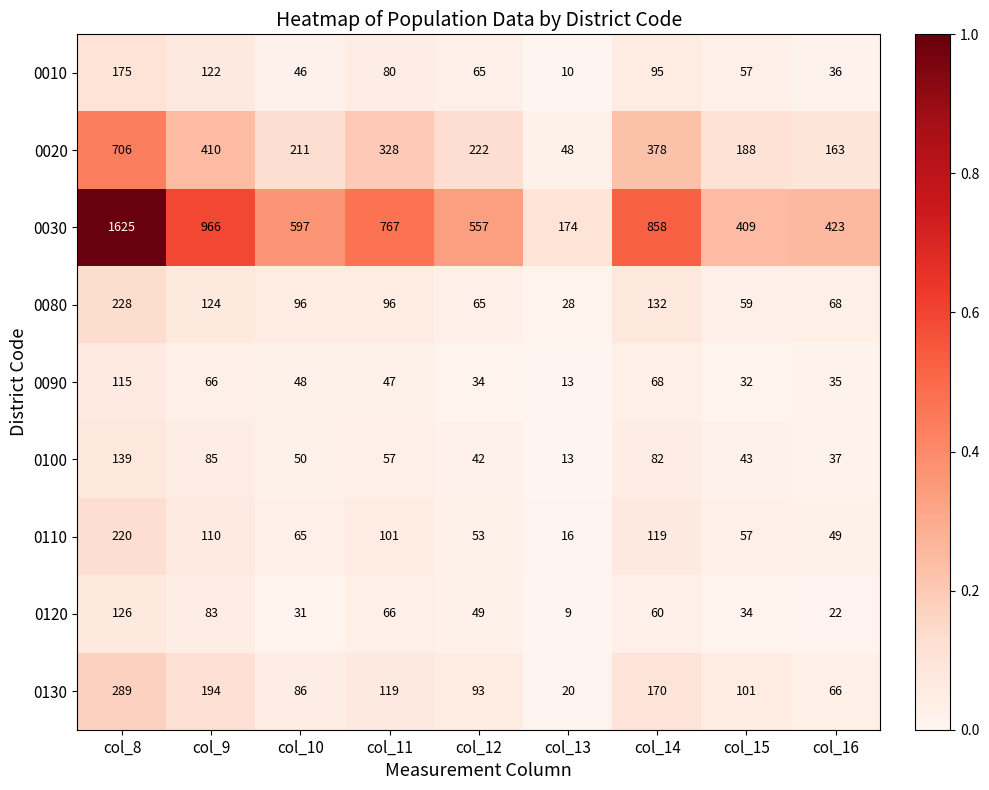

What is the spread (max minus min) of values at col_9?

900